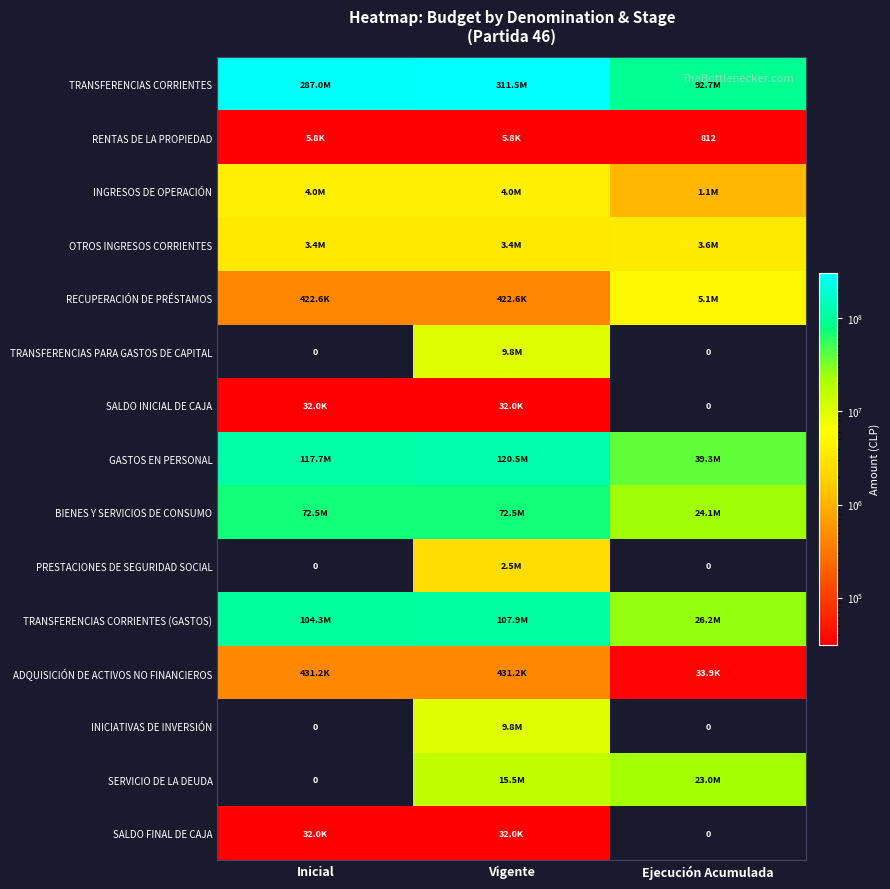

Between Inicial and Ejecución Acumulada, which series saw the biggest shift?

TRANSFERENCIAS CORRIENTES